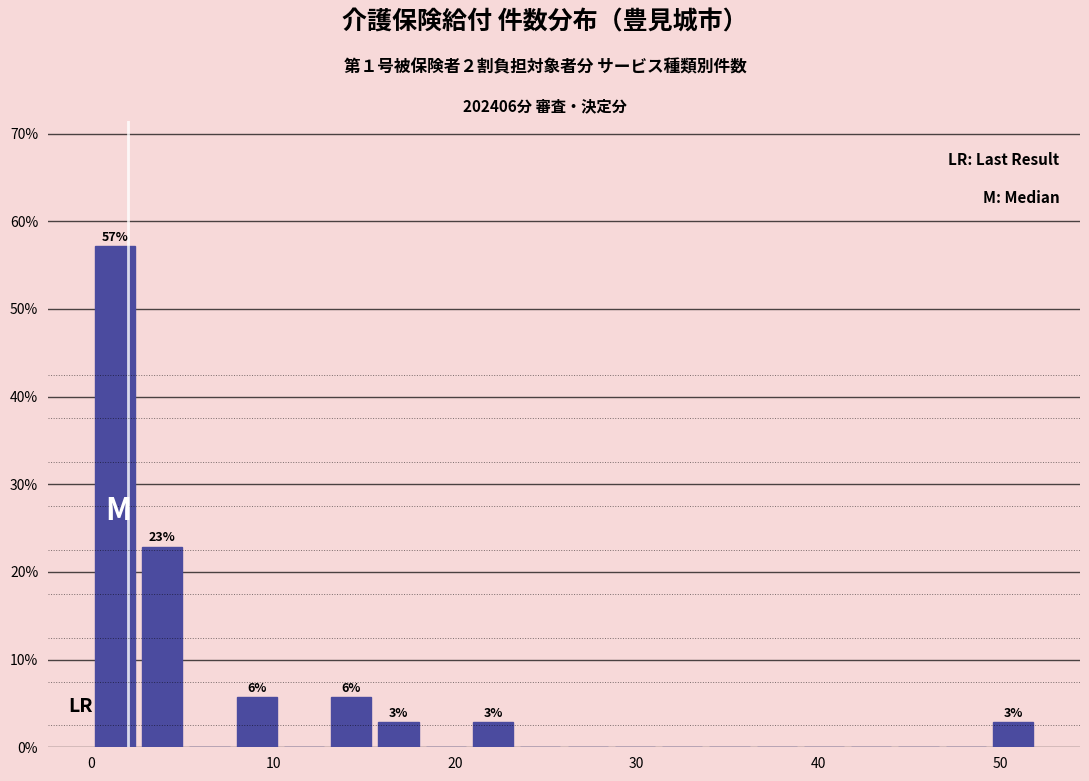

Around what value on the x-axis is the tallest bar? Give the approximate position of its centre, as read against the axis.

1